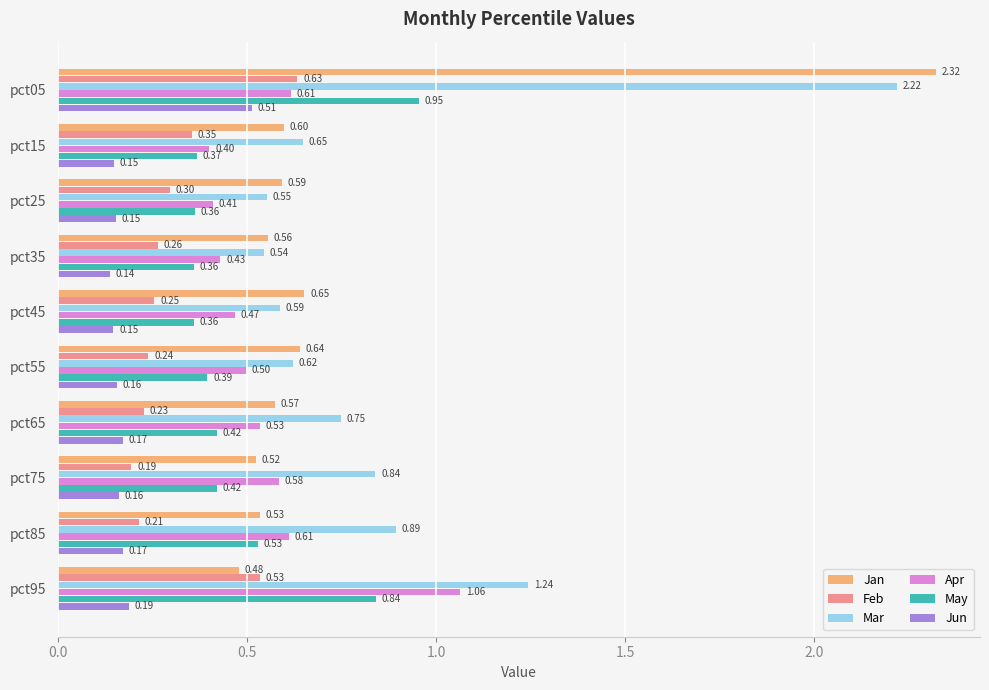

Is the value of May at pct05 greater than the value of Feb at pct45?

Yes